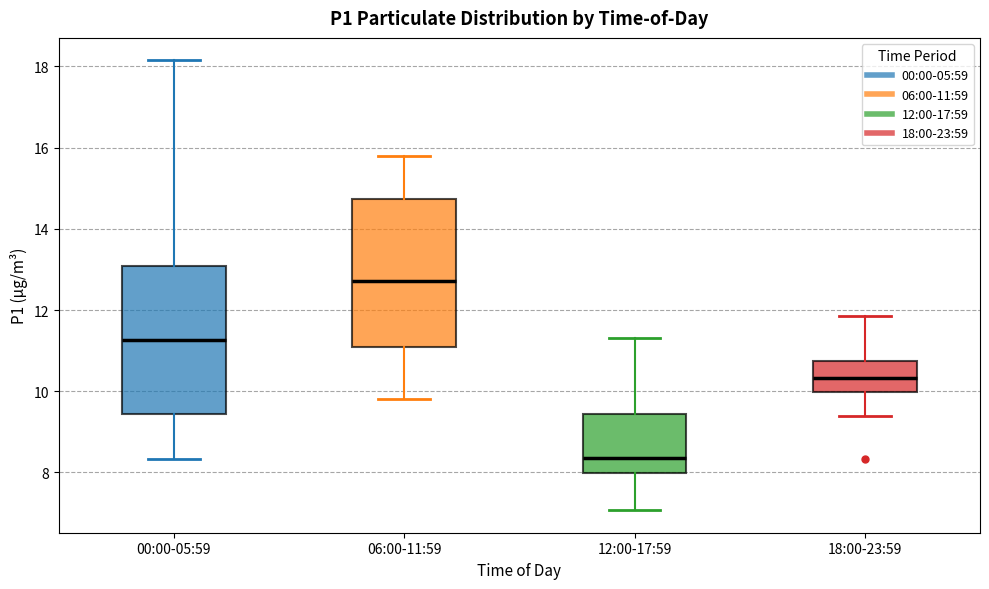

Which box has the lowest median line?

12:00-17:59